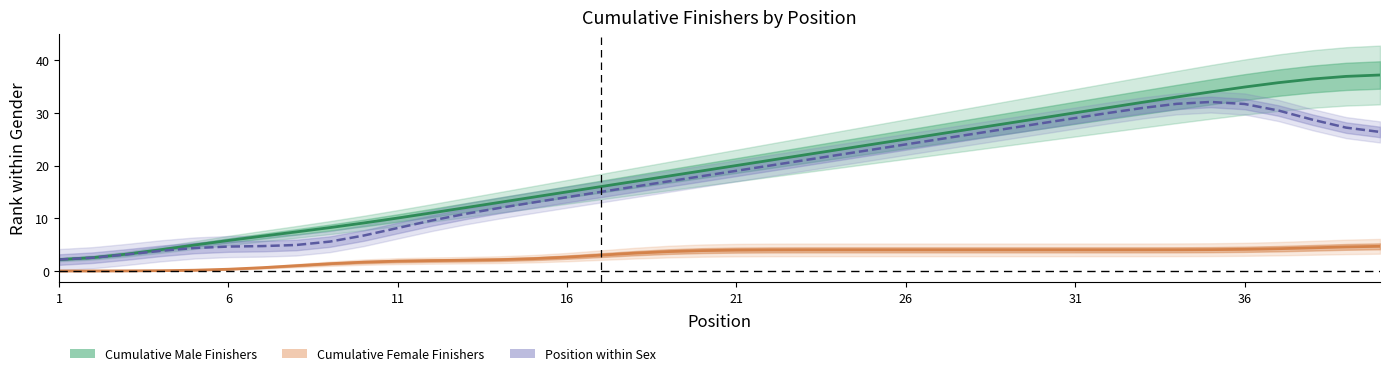

Reading left to right, transcribe all the data shown in this chart.

Cumulative Male Finishers: 2.2	2.5	3.2	4.0	4.9	5.8	6.6	7.4	8.2	9.1	10.0	11.0	12.0	13.0	14.0	15.0	16.0	17.0	18.0	19.0	20.0	21.0	22.0	23.0	24.0	25.0	26.0	27.0	28.0	29.0	30.0	31.0	32.0	33.0	34.0	34.9	35.7	36.4	36.9	37.2
Cumulative Female Finishers: 0.0	0.0	0.0	0.0	0.1	0.3	0.6	1.0	1.4	1.7	1.9	2.0	2.0	2.1	2.3	2.6	3.0	3.4	3.7	3.9	4.0	4.0	4.0	4.0	4.0	4.0	4.0	4.0	4.0	4.0	4.0	4.0	4.0	4.0	4.0	4.1	4.2	4.4	4.6	4.7
Position within Sex: 2.2	2.5	3.1	3.8	4.4	4.6	4.7	4.9	5.6	6.7	8.1	9.6	10.8	11.9	13.0	14.0	15.0	16.0	17.0	18.0	19.0	20.0	21.0	22.0	23.0	24.0	25.0	26.0	27.0	28.0	29.0	30.0	30.9	31.7	32.1	31.7	30.4	28.7	27.2	26.4